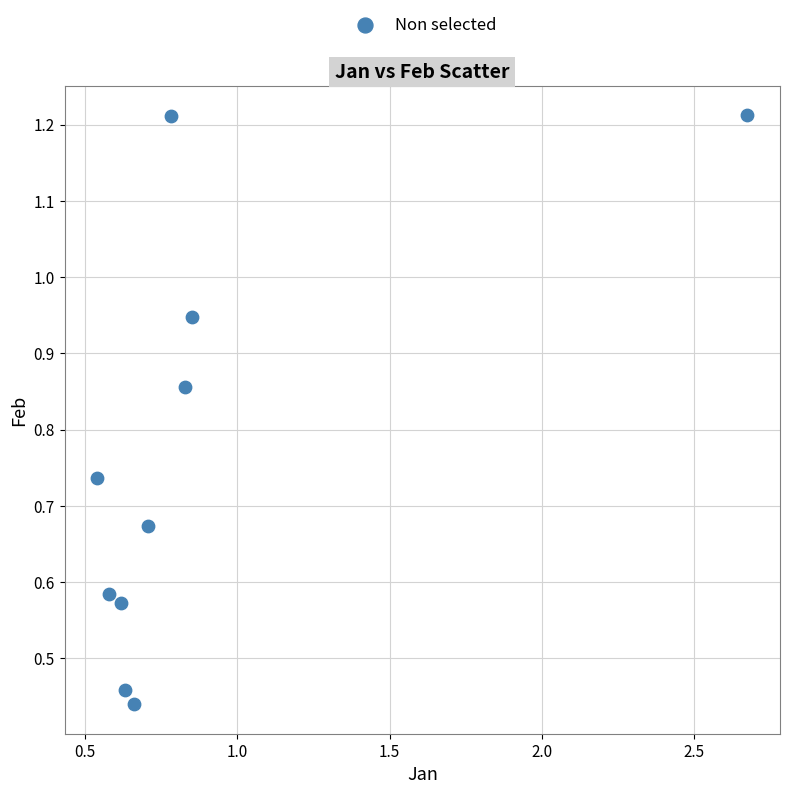

What is the range of Y values (max minus min)?

0.8